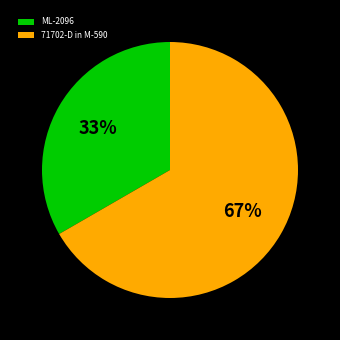

To the nearest percent, what is the average slice percentage?

50%